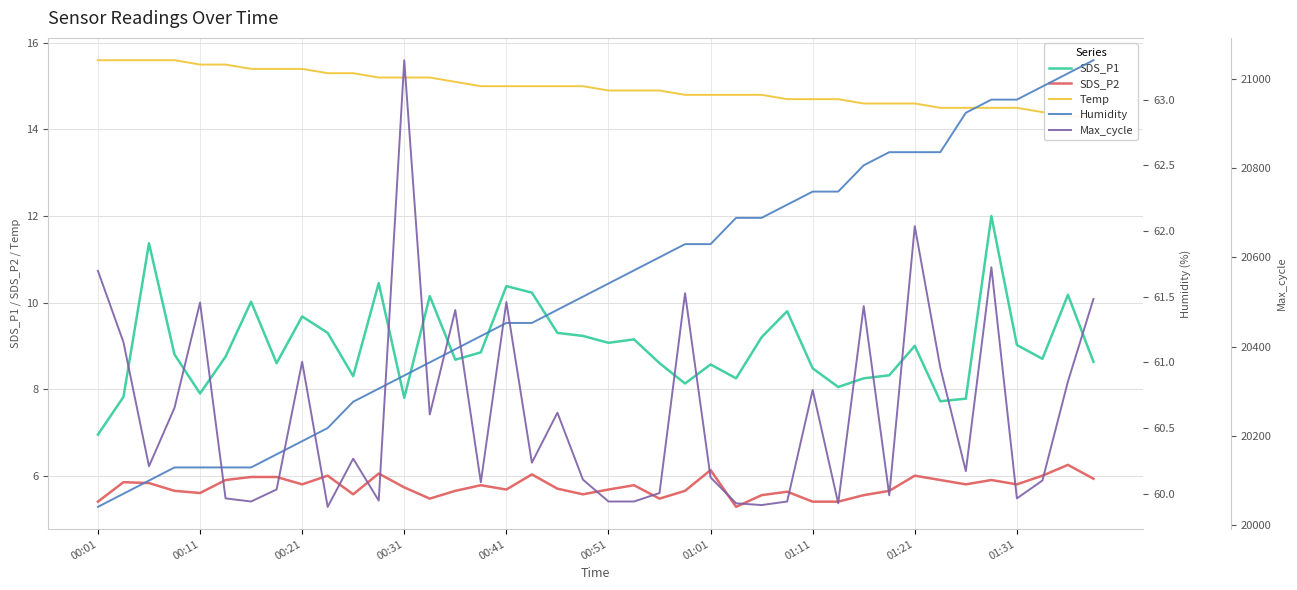

What is the value of the SDS_P1 point at the 24th from the left?

8.1